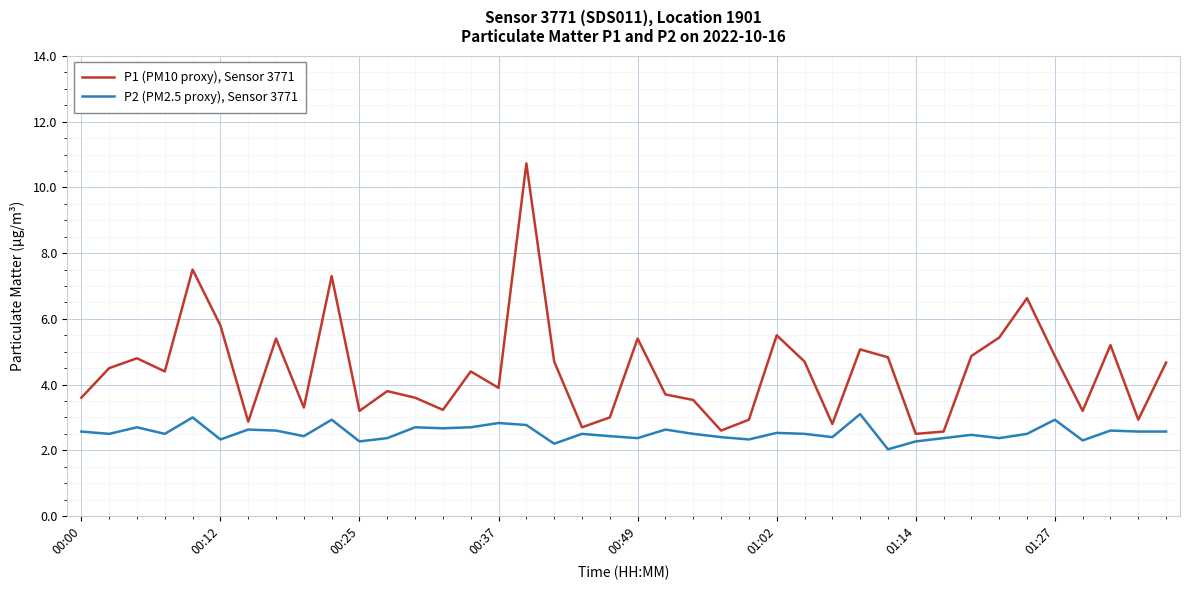

What is the difference between the maximum and minimum values in the P2 (PM2.5 proxy), Sensor 3771 series?

1.1